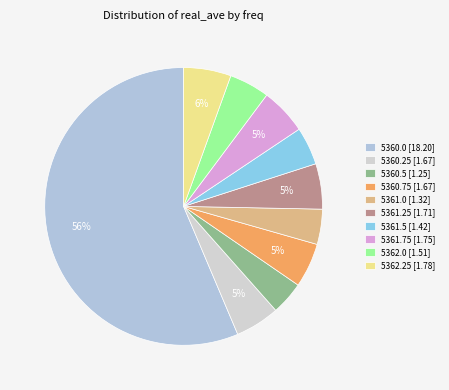

How many slices are in this pie chart?

10